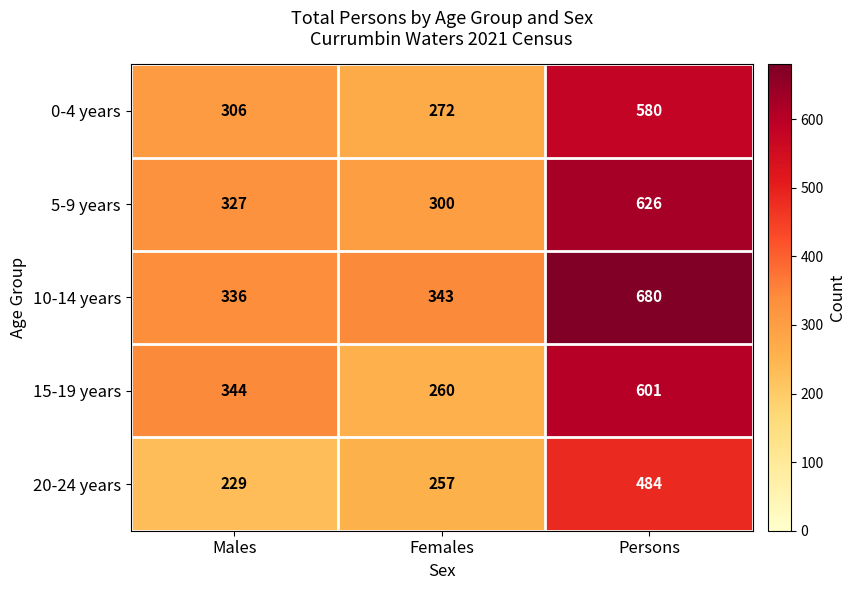

At how many categories does at least one series exceed 399?

1